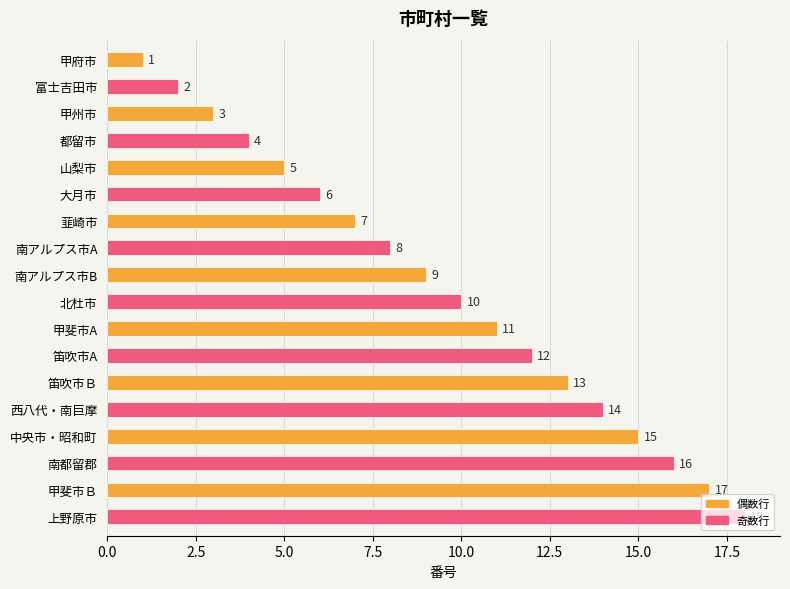

Which label corresponds to the largest value in the chart?

上野原市